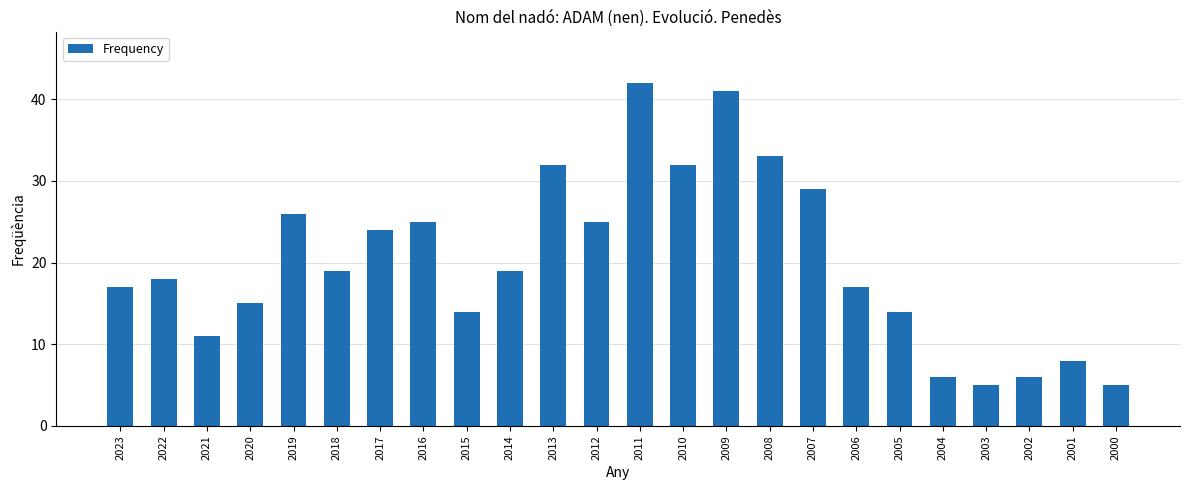

What is the value of the 23rd bar from the left?

8